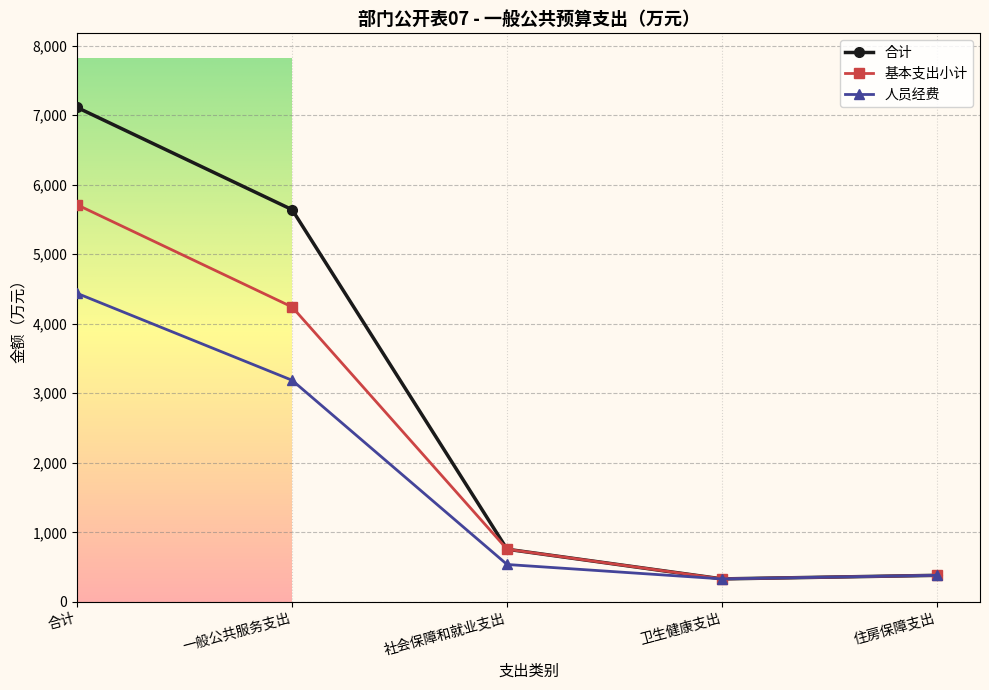

What is the average value of the 人员经费 series?

1774.8